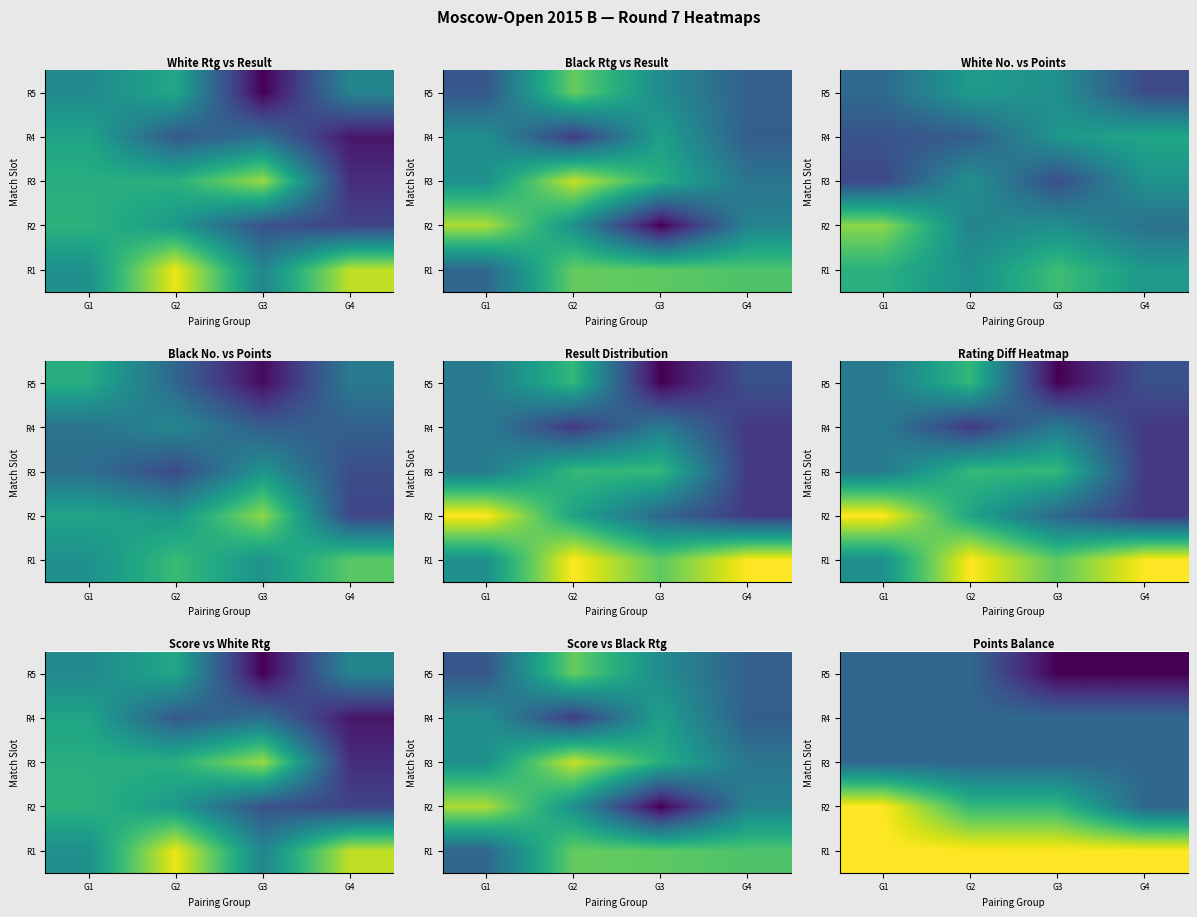

Between G2 and G3, which is larger?

G2